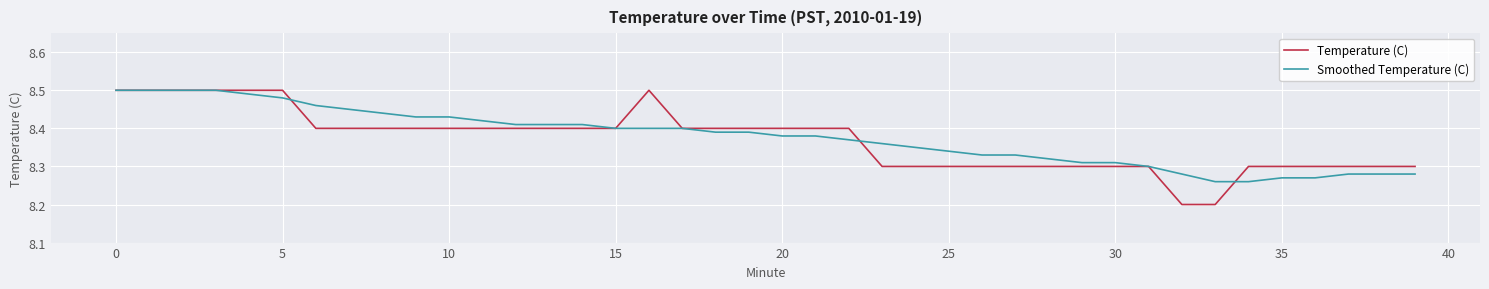

After their last crossing, which series has the higher values: Temperature (C) or Smoothed Temperature (C)?

Temperature (C)